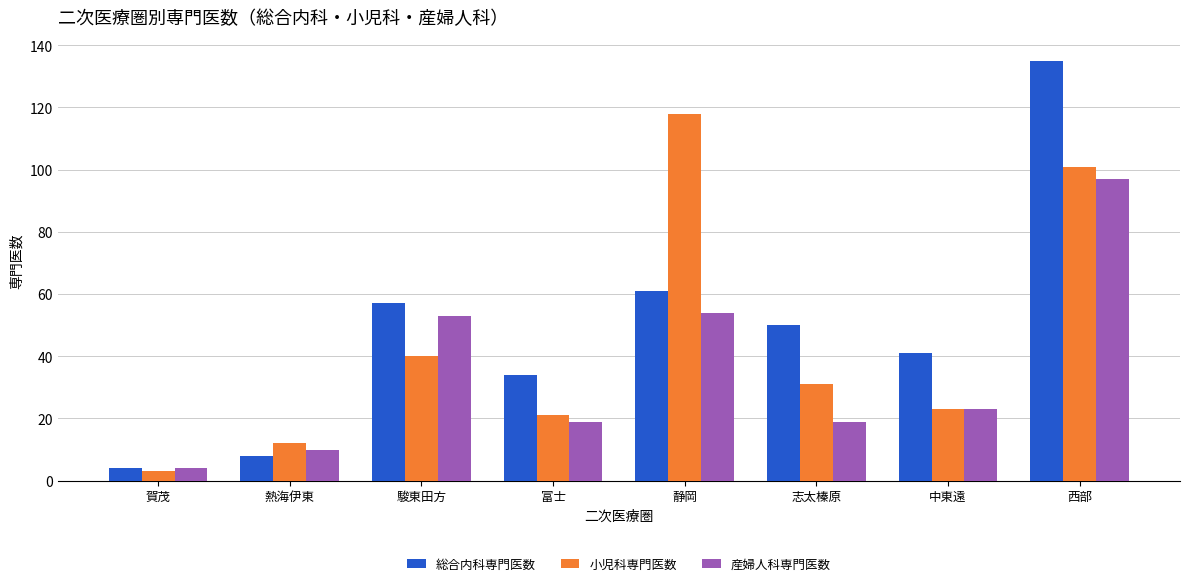

Which series changed the most between 賀茂 and 中東遠?

総合内科専門医数